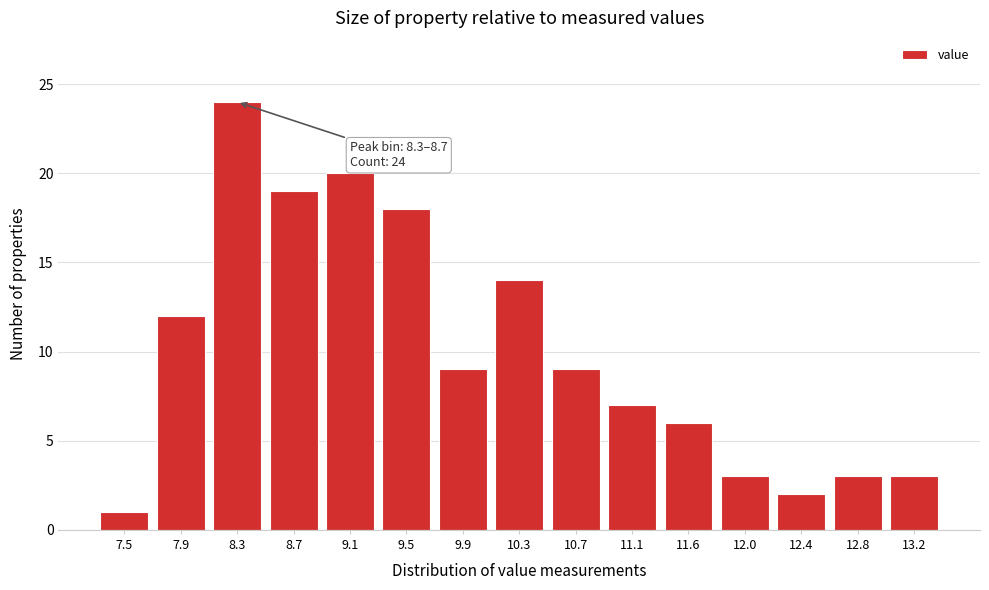

Reading left to right, what are all the values shown in this chart?

1	12	24	19	20	18	9	14	9	7	6	3	2	3	3